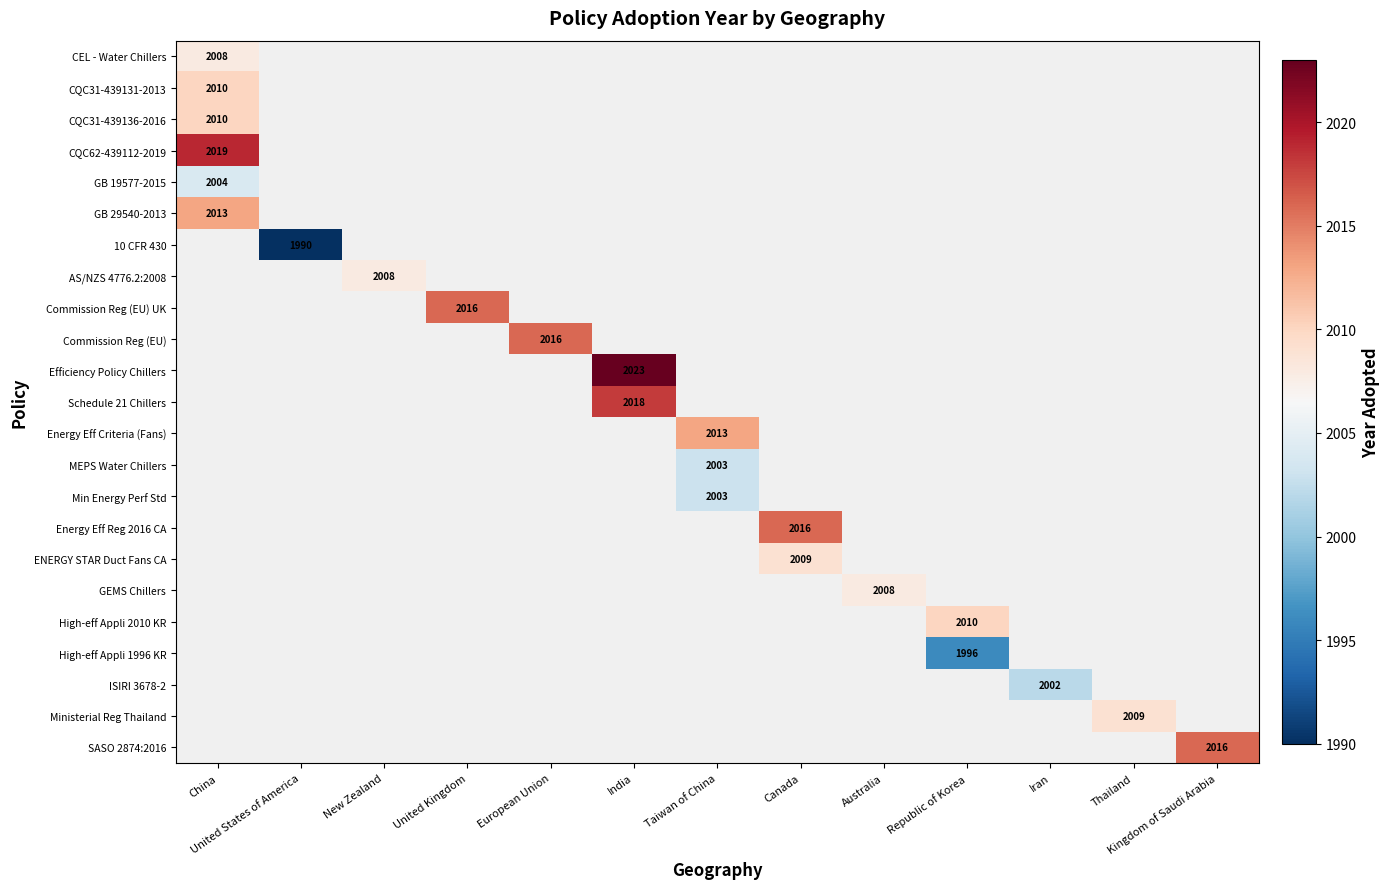

Rank the series by their maximum value, from lowest to highest.

10 CFR 430, High-eff Appli 1996 KR, ISIRI 3678-2, MEPS Water Chillers, Min Energy Perf Std, GB 19577-2015, CEL - Water Chillers, AS/NZS 4776.2:2008, GEMS Chillers, ENERGY STAR Duct Fans CA, Ministerial Reg Thailand, CQC31-439131-2013, CQC31-439136-2016, High-eff Appli 2010 KR, GB 29540-2013, Energy Eff Criteria (Fans), Commission Reg (EU) UK, Commission Reg (EU), Energy Eff Reg 2016 CA, SASO 2874:2016, Schedule 21 Chillers, CQC62-439112-2019, Efficiency Policy Chillers